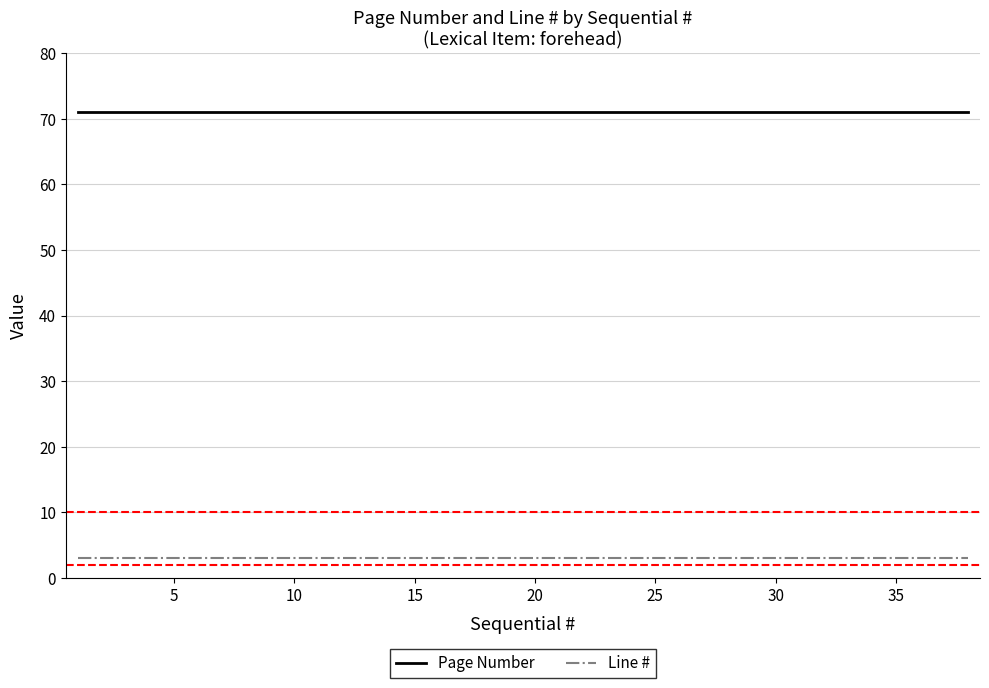

True or false: Line # and Page Number cross at least once.

False